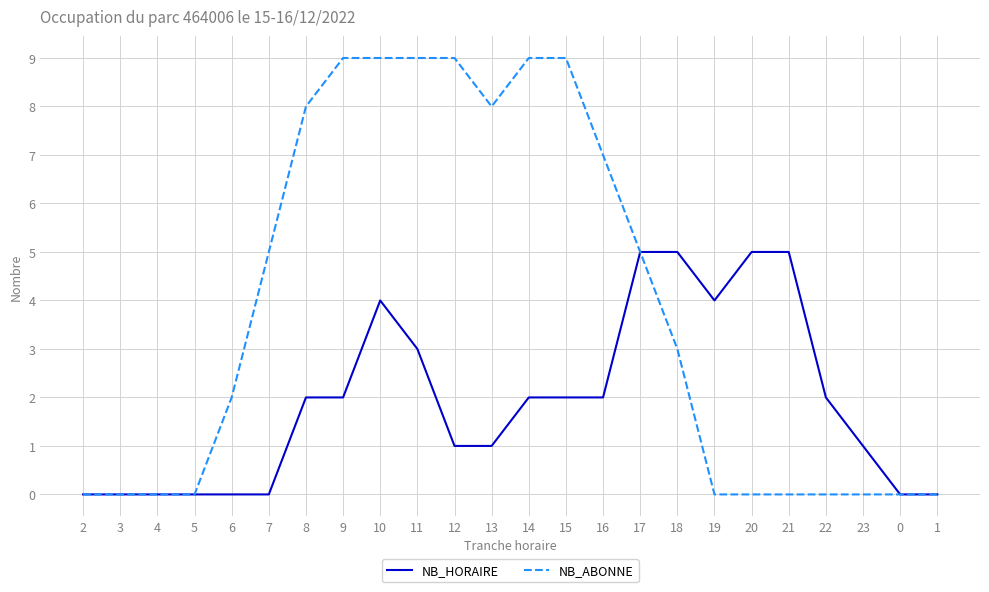

What are all the series names shown in the legend?

NB_HORAIRE, NB_ABONNE